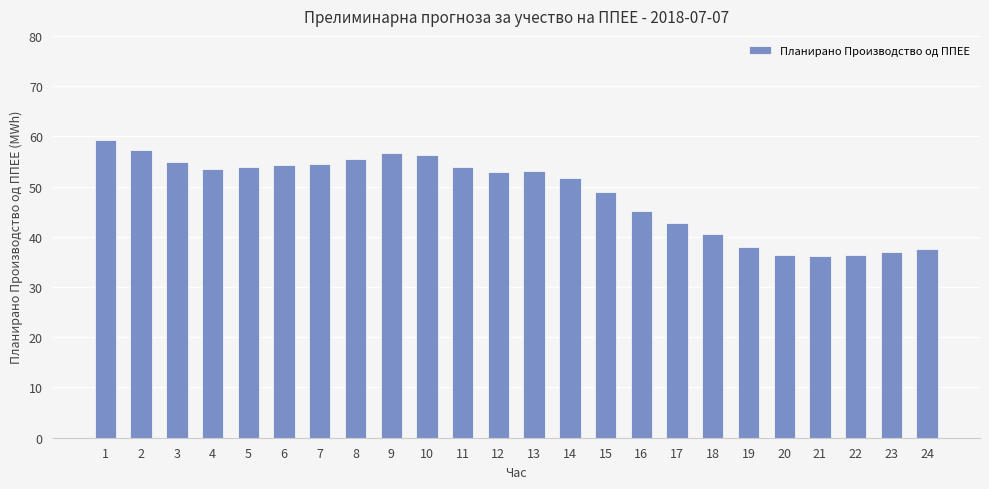

What is the difference between the values at 17 and 16?

2.3